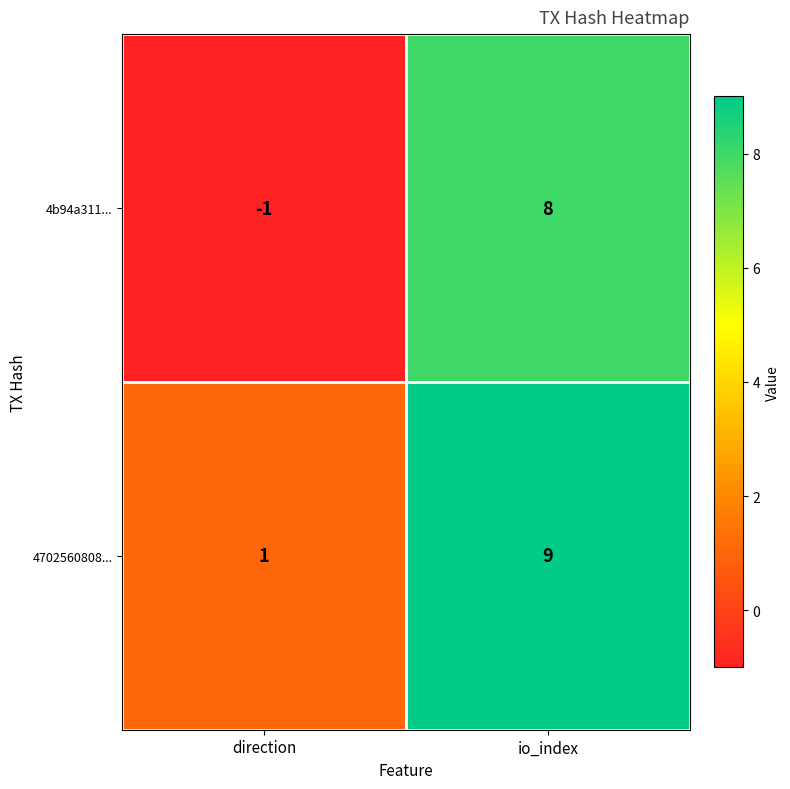

What is the spread (max minus min) of values at io_index?

1